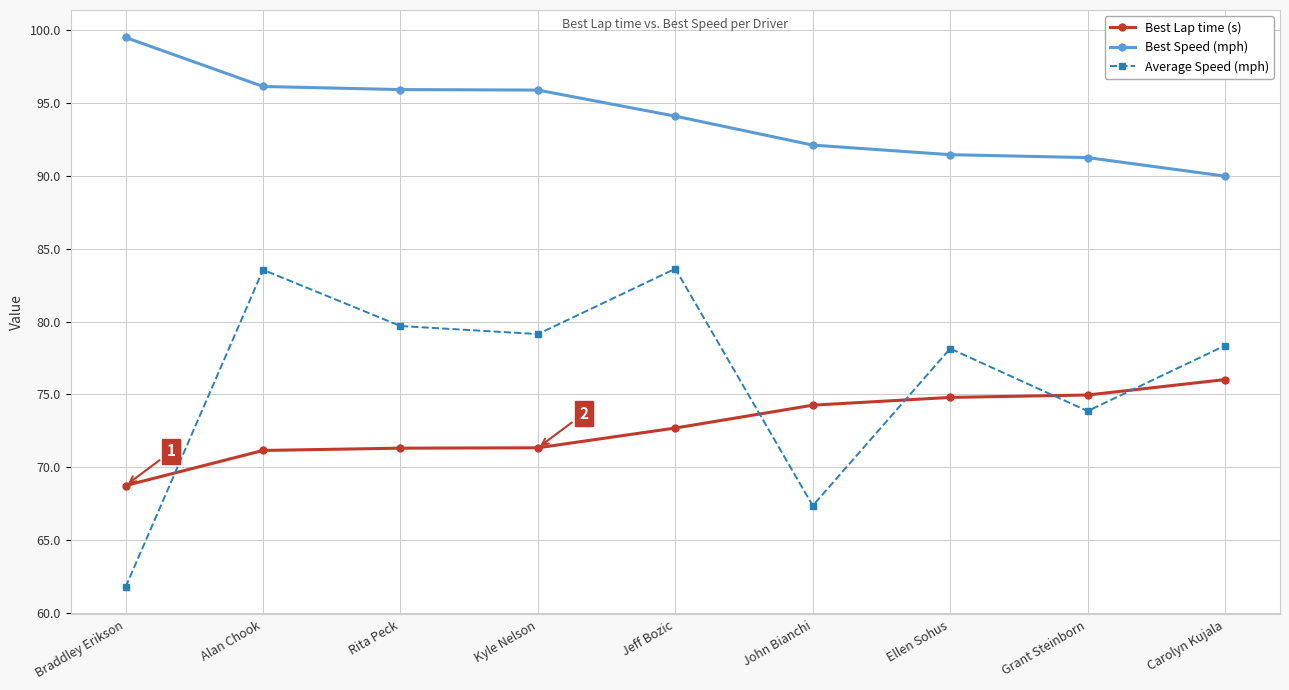

At which label does Average Speed (mph) first exceed 78?

Alan Chook